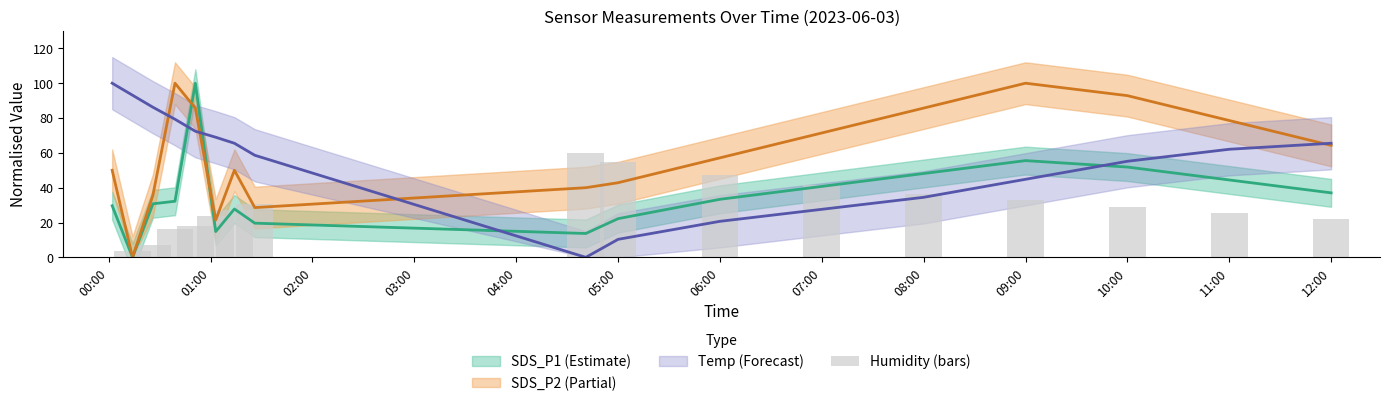

What is the sum of all values?

476.4